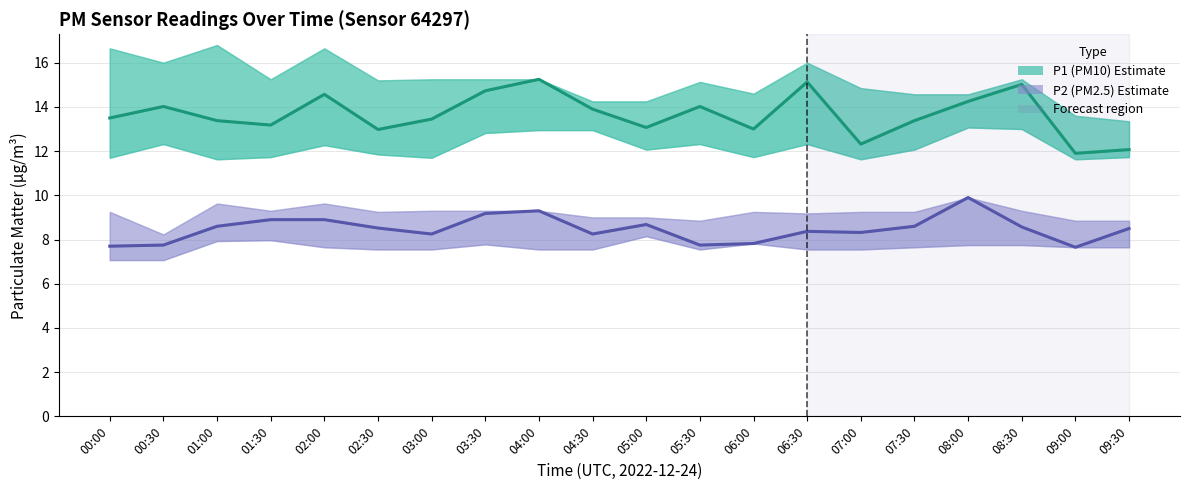

Is this an area chart (filled region under the line)?

No